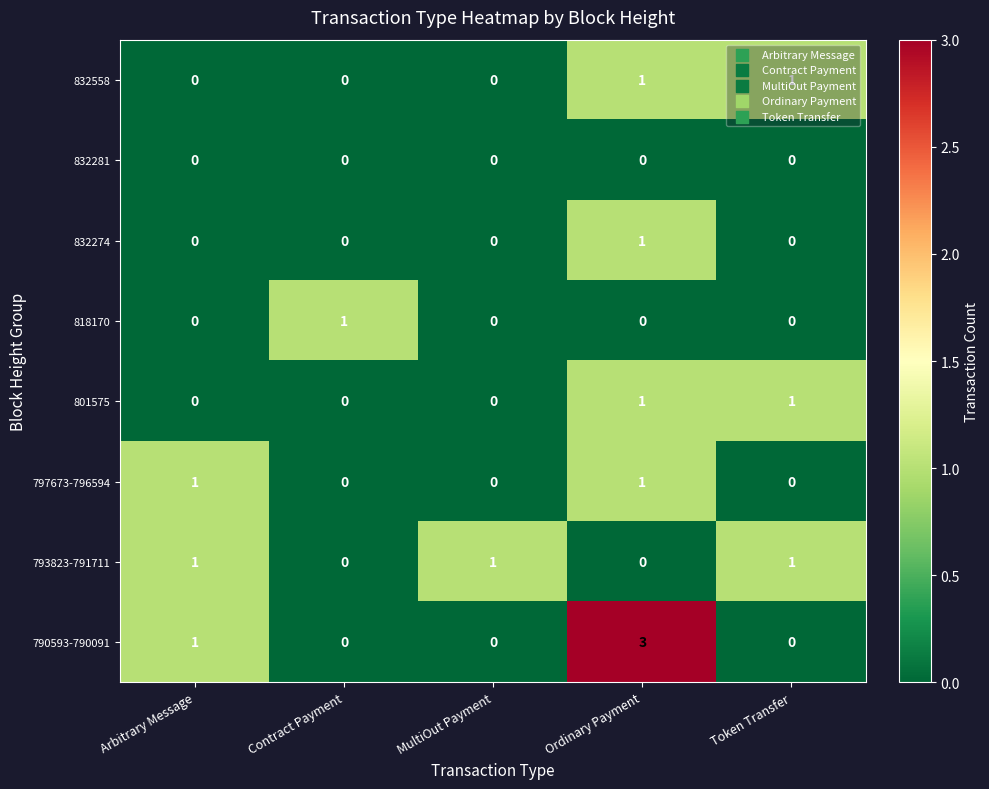

How many 797673-796594 values are between 0 and 1?

5